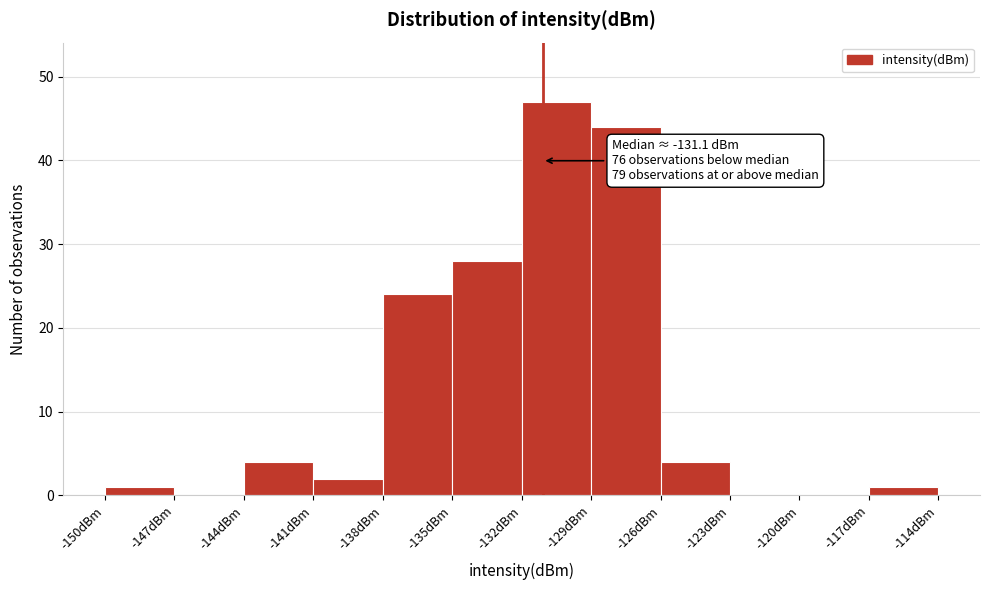

Over which range of the x-axis is the bar tallest?

-132 to -129